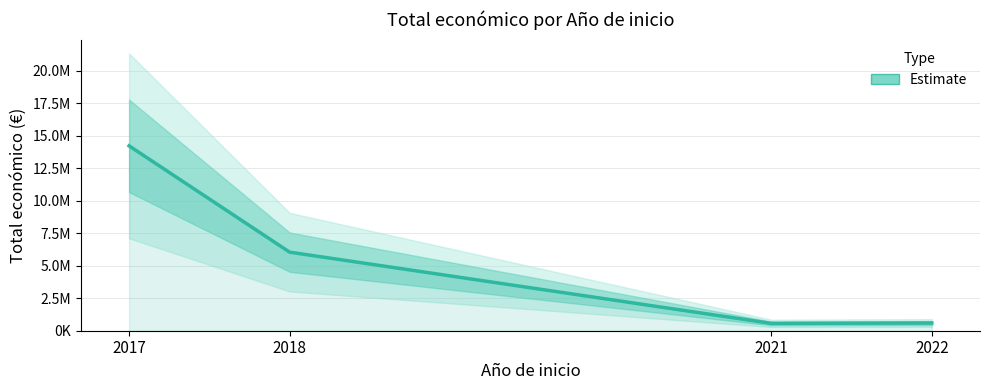

What is the ratio of the value at 2017 to the value at 2022?

23.9